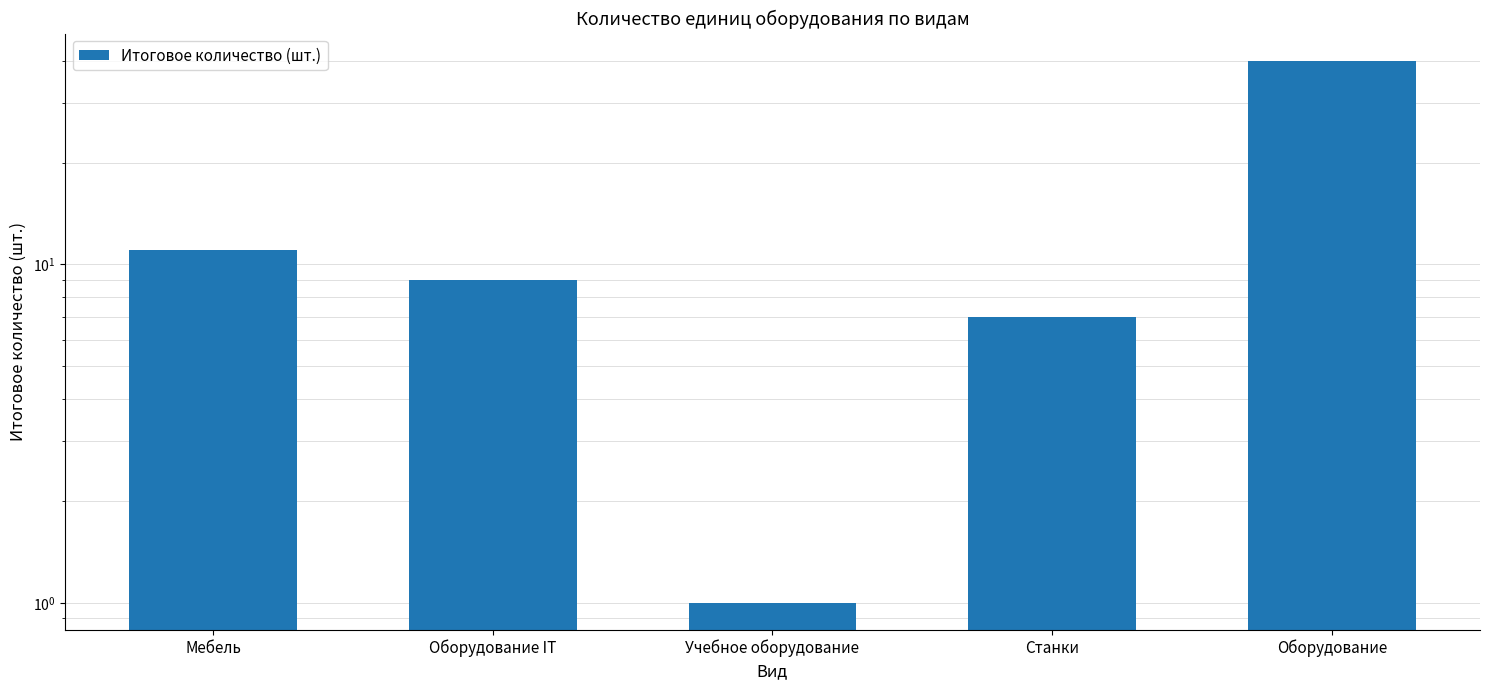

What is the change in value from Учебное оборудование to Станки?

+6